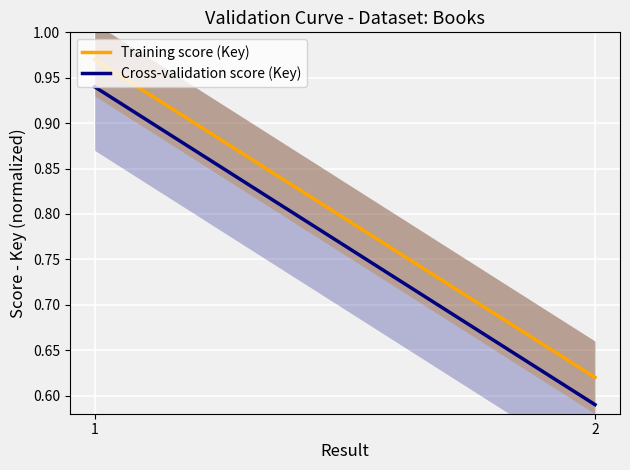

Reading right to left, extract all data points from this chart.

Training score (Key): 0.6	1.0
Cross-validation score (Key): 0.6	0.9